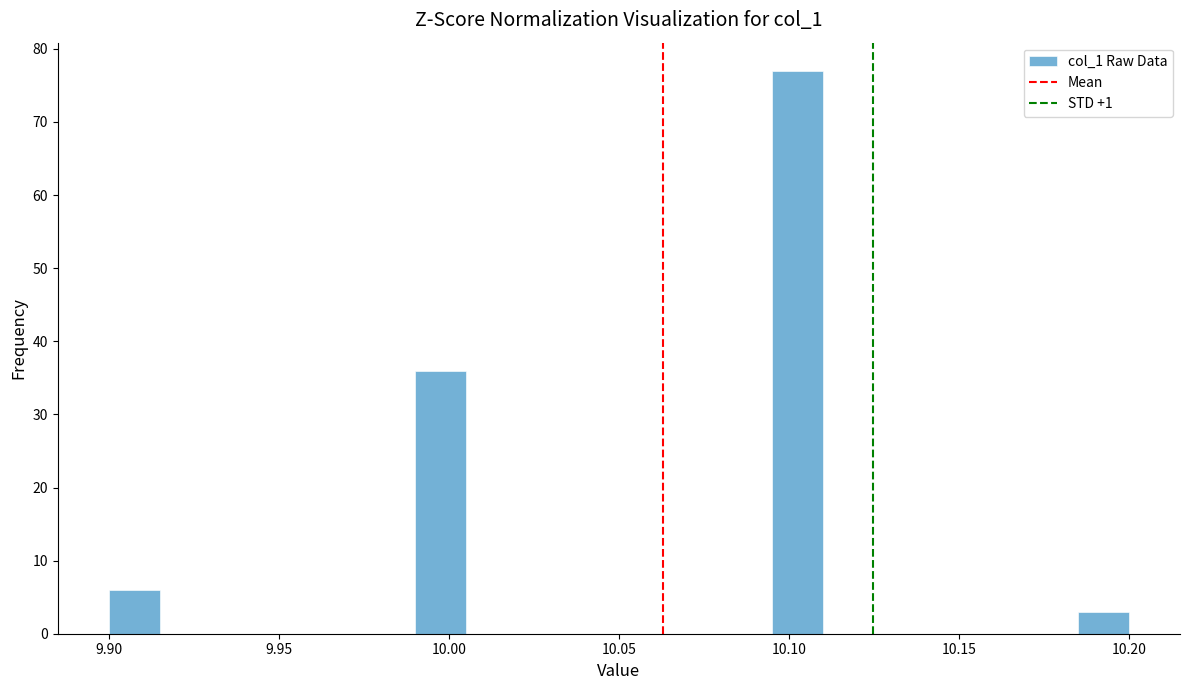

Around what value on the x-axis is the tallest bar? Give the approximate position of its centre, as read against the axis.

10.105